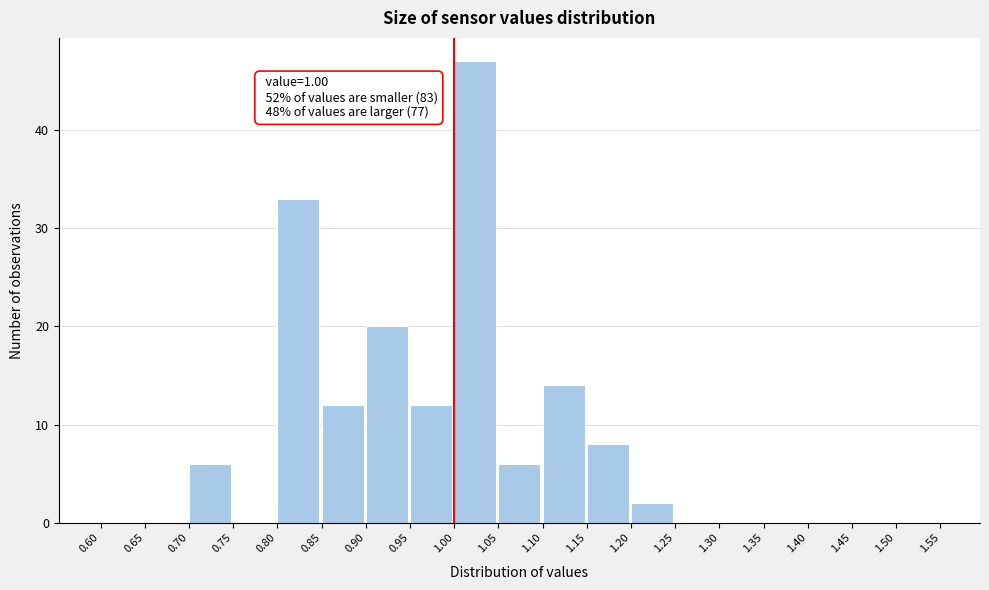

Over which range of the x-axis is the bar tallest?

1.00 to 1.05